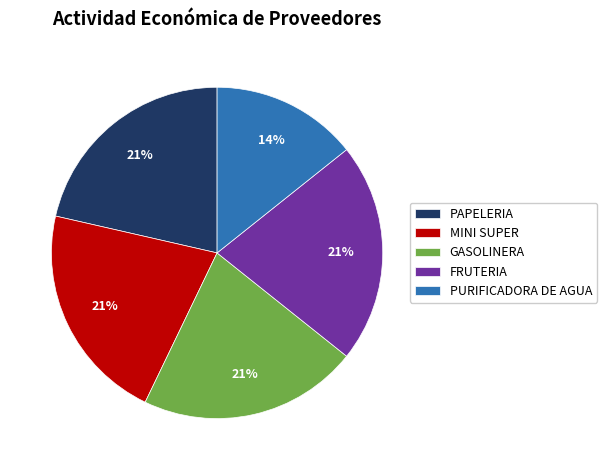

True or false: MINI SUPER accounts for 29% of the total.

False